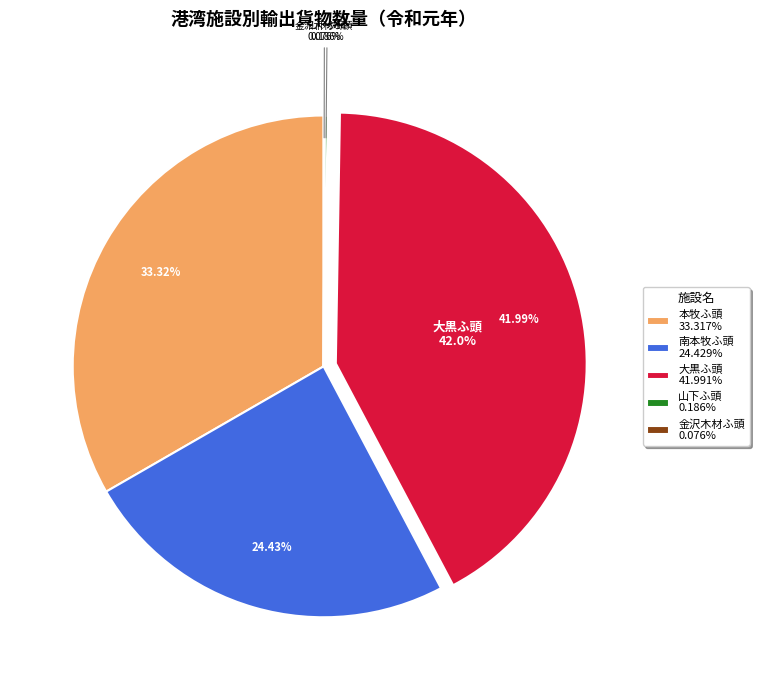

Between 瑞穂ふ頭 and 大黒ふ頭, which is larger?

大黒ふ頭